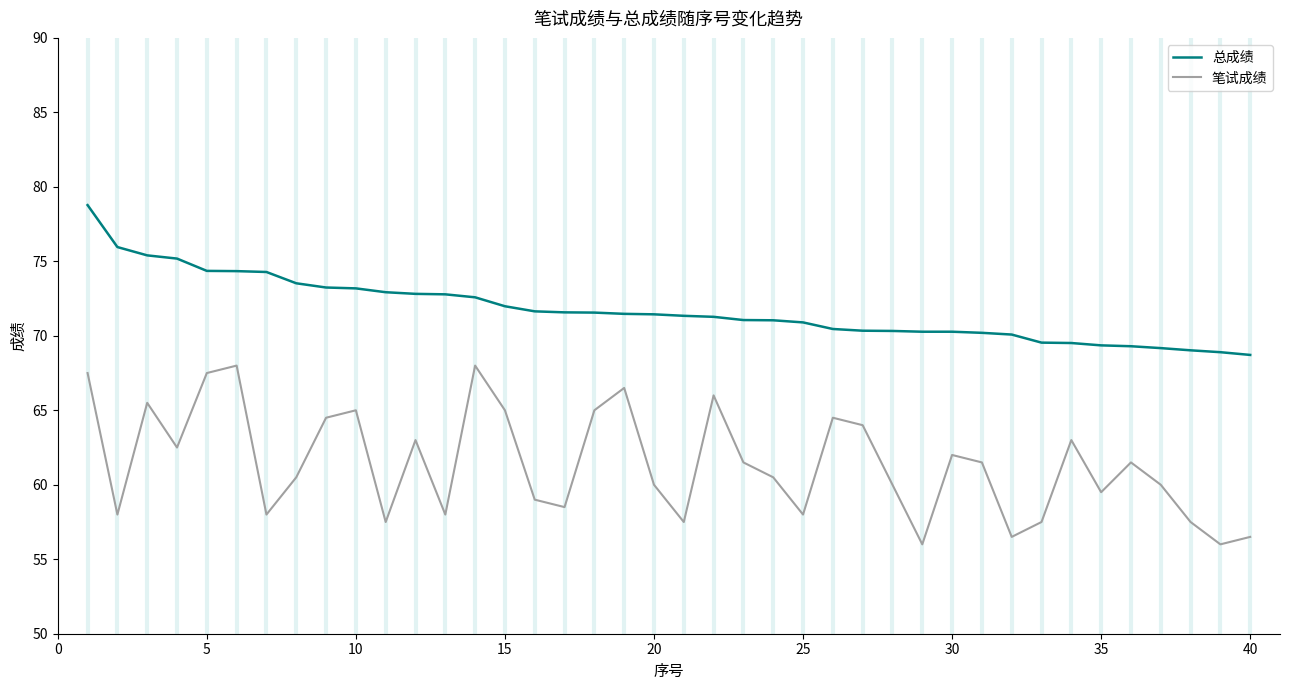

Rank the series by their average value, from highest to lowest.

总成绩, 笔试成绩